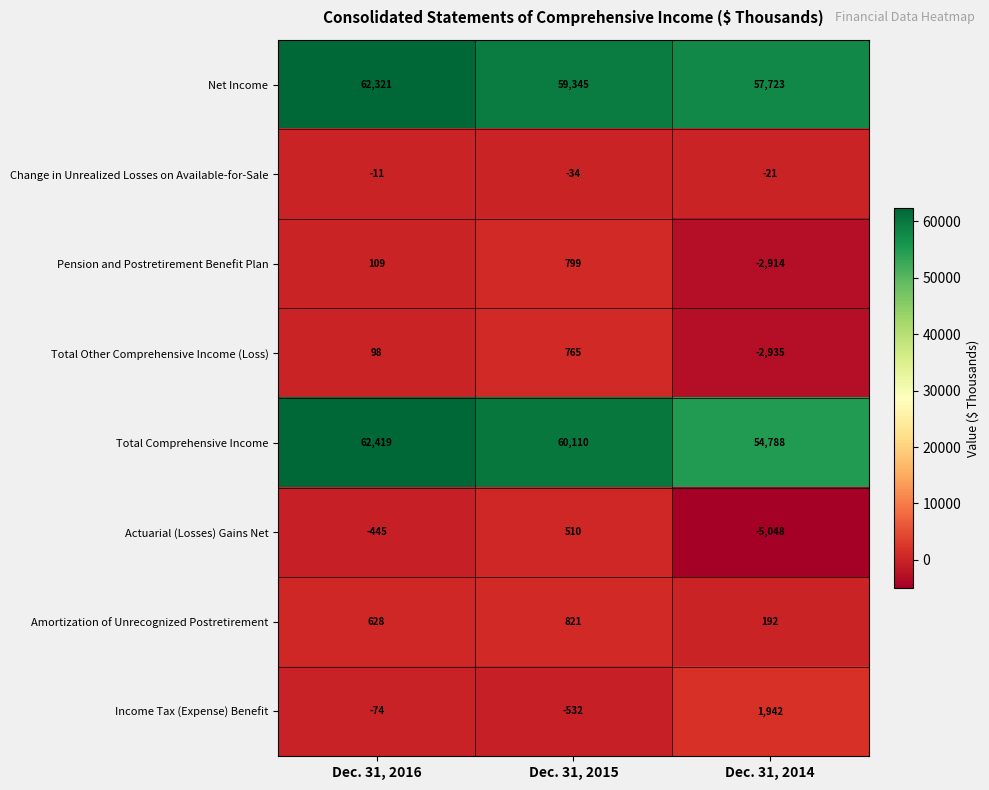

What is the difference between the second highest and minimum values in the Amortization of Unrecognized Postretirement series?

436